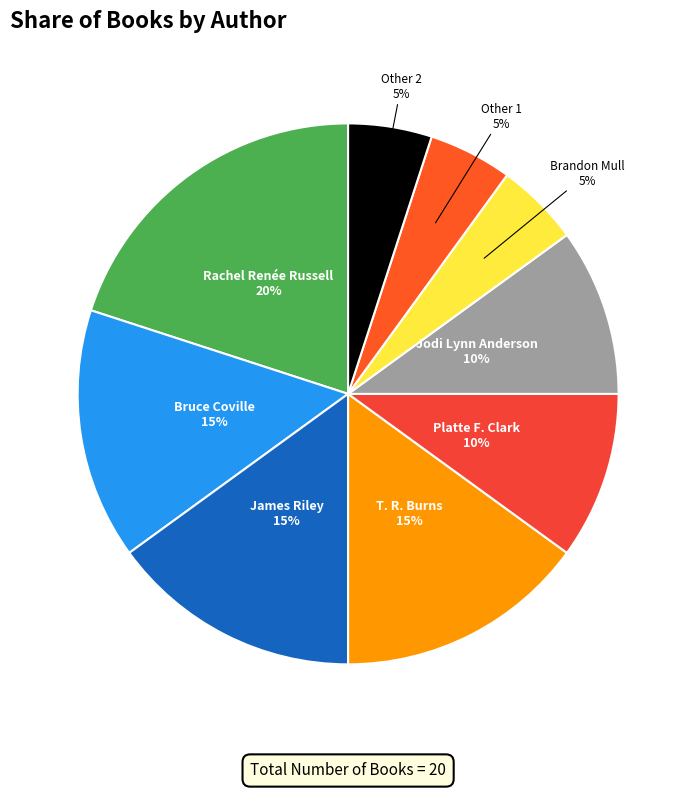

Which slice is the largest?

Rachel Renée Russell (49850702)